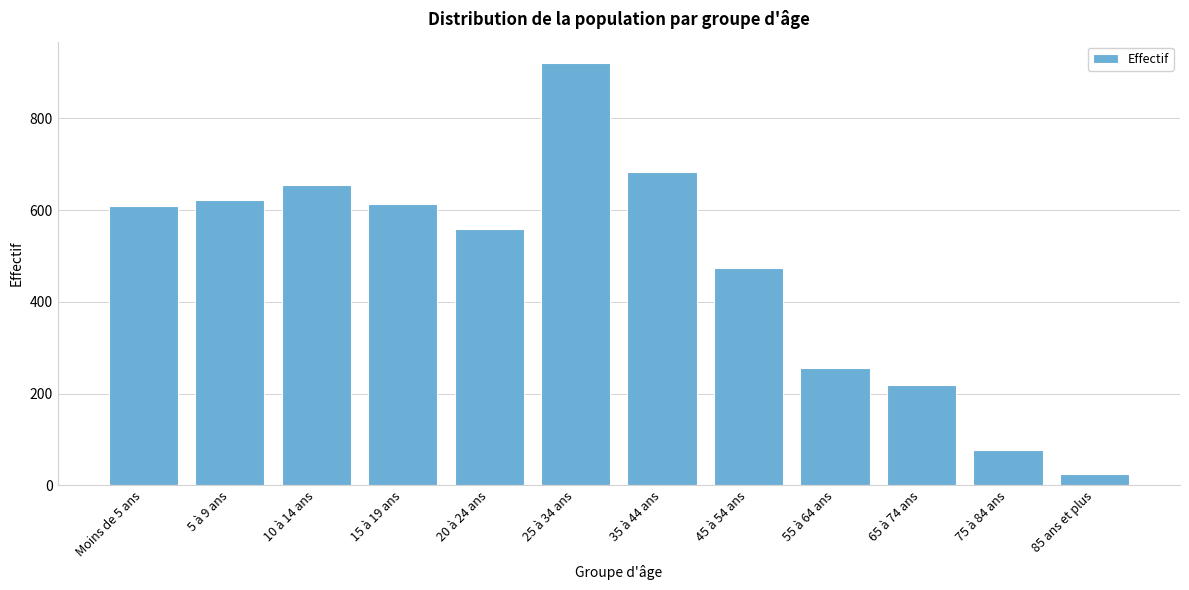

Reading left to right, list all the values displayed in this chart.

609	622	655	614	559	921	683	474	256	218	76	25